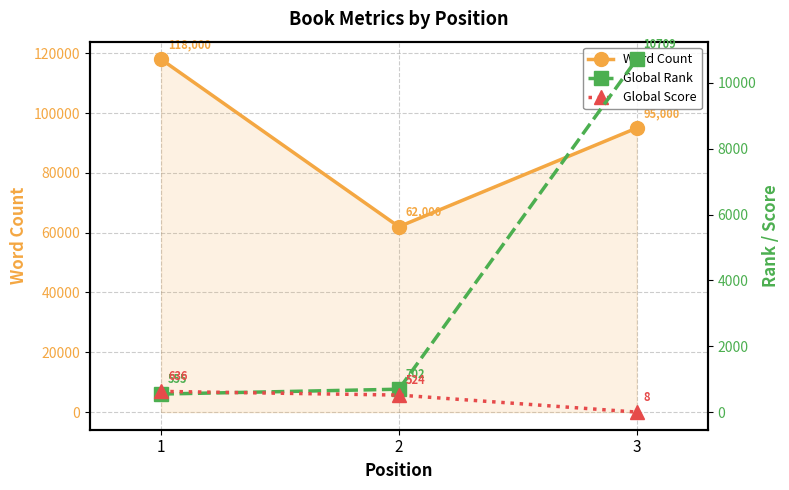

At how many categories does at least one series exceed 76619?

2